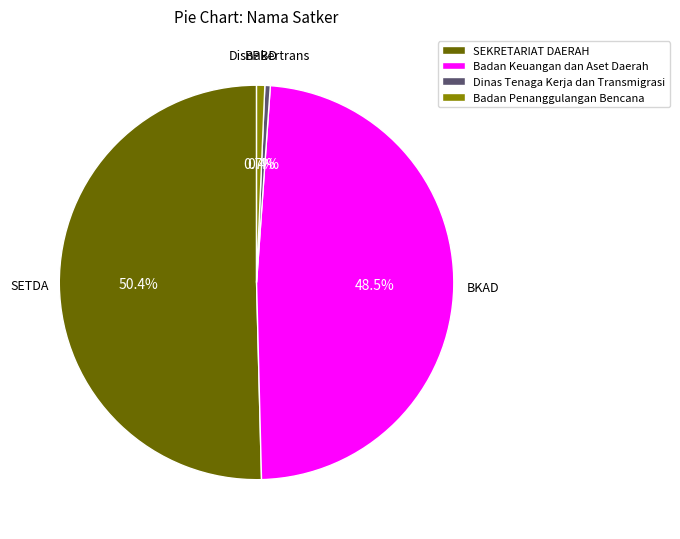

Between Dinas Tenaga Kerja dan Transmigrasi and SEKRETARIAT DAERAH, which is larger?

SEKRETARIAT DAERAH